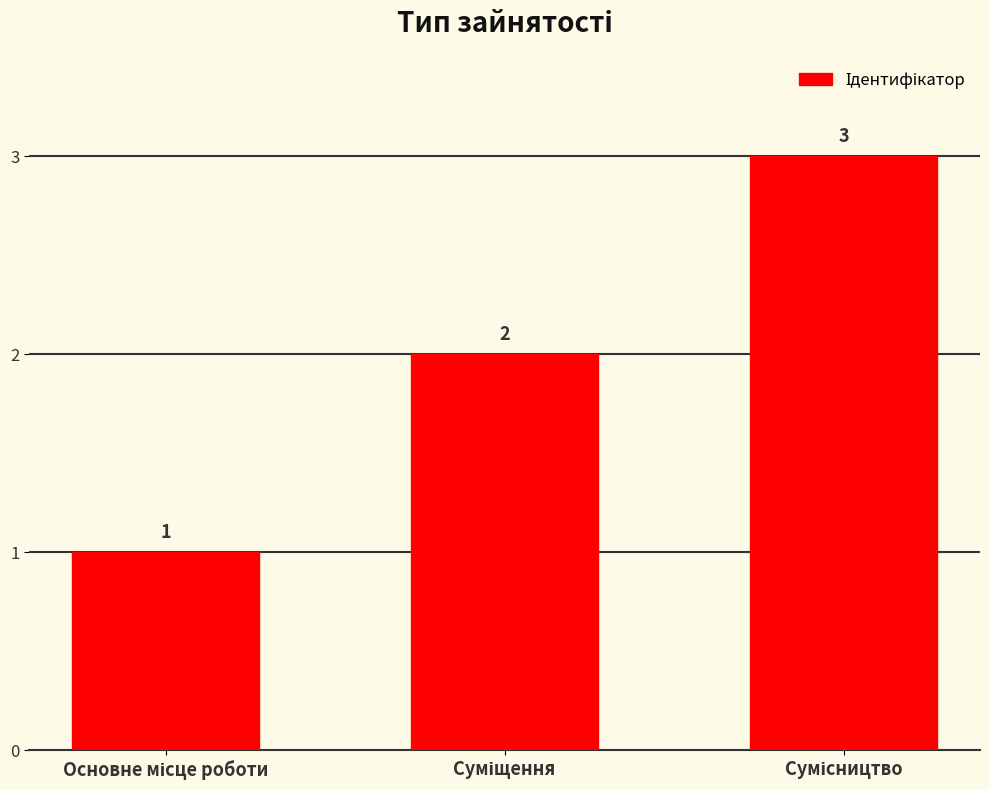

What is the maximum value shown in the chart?

3